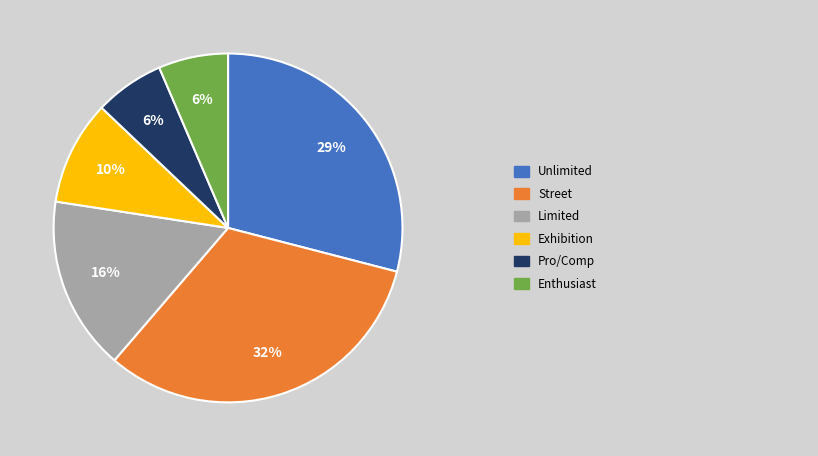

Does any single category account for the majority?

No